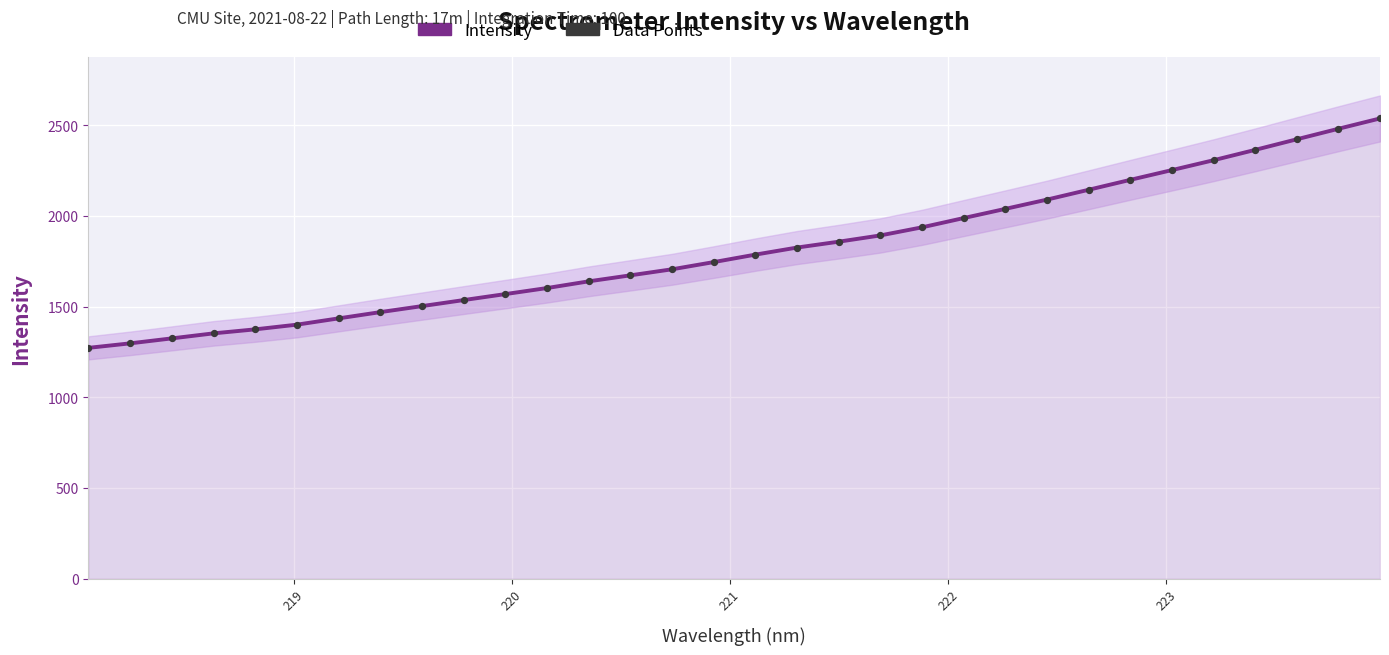

Which series has the largest total across all categories?

Intensity